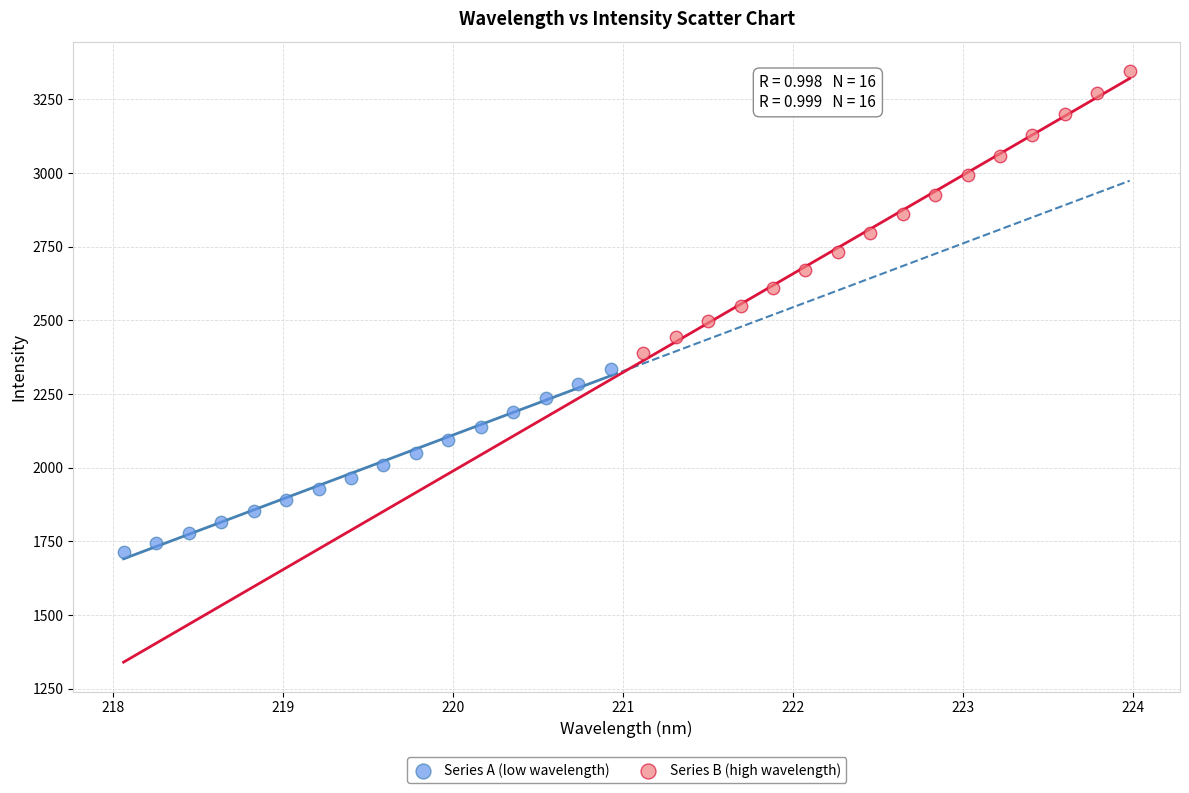

Which series reaches the maximum Y coordinate?

Series B (high wavelength)